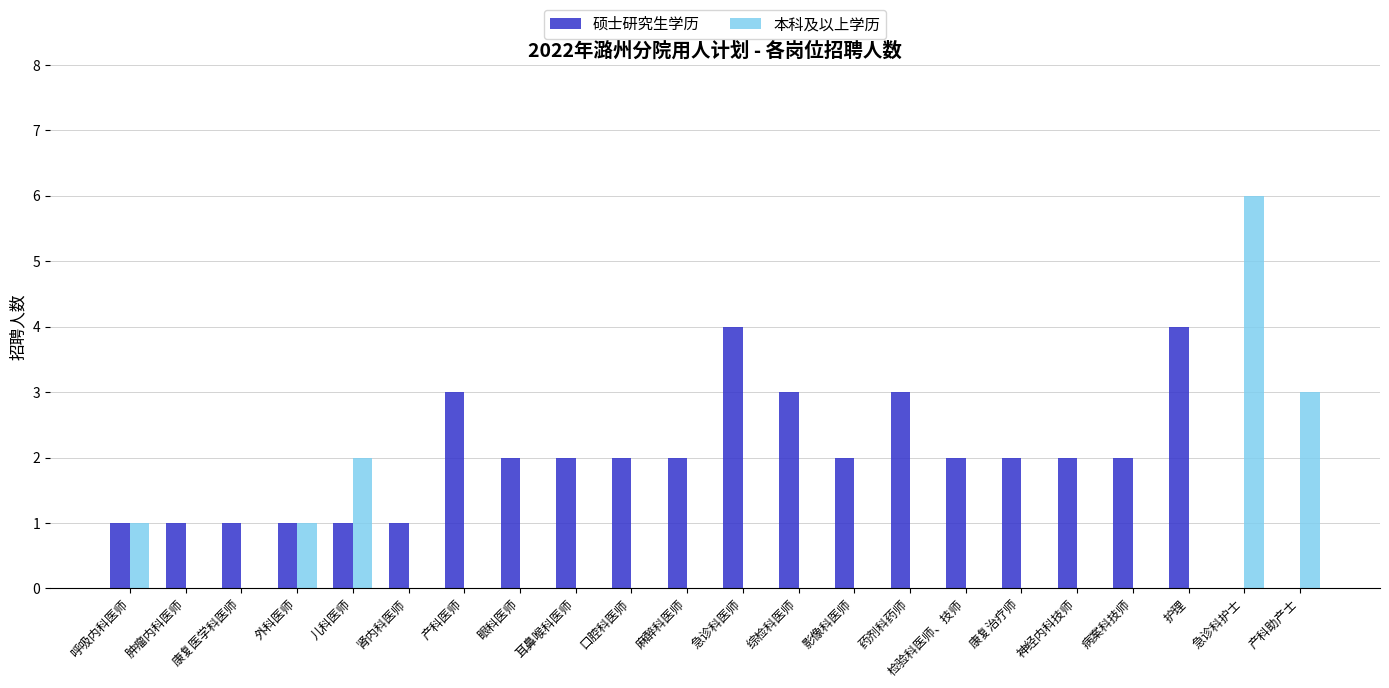

The value of 本科及以上学历 at 肾内科医师 is 0. True or false?

True